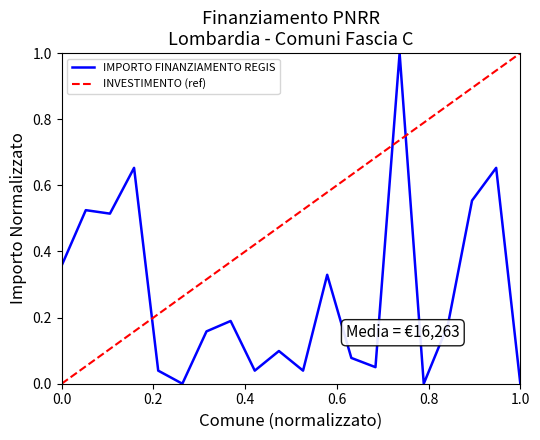

Rank the series by their average value, from lowest to highest.

IMPORTO FINANZIAMENTO REGIS, INVESTIMENTO (ref)